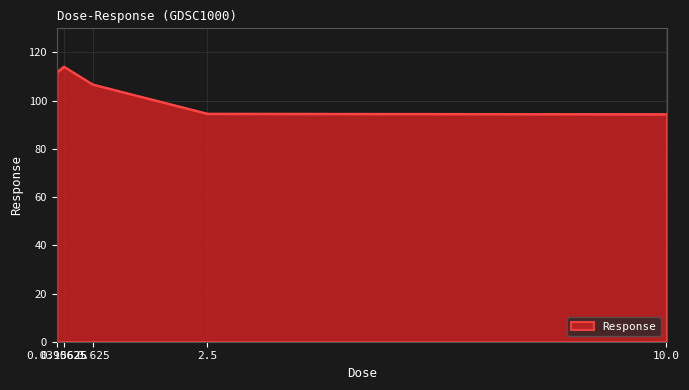

True or false: the data has more than 2 interior local peaks.

False